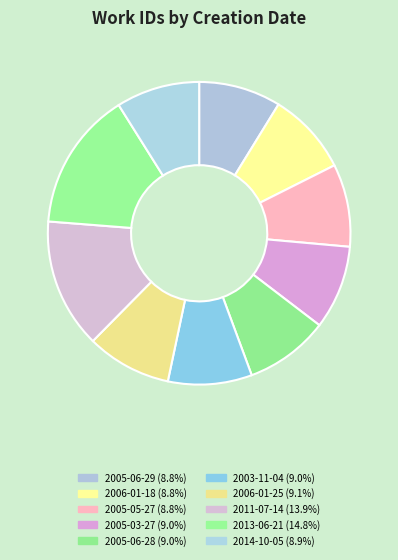

To the nearest percent, what percentage of the pie is 2003-11-04?

9%